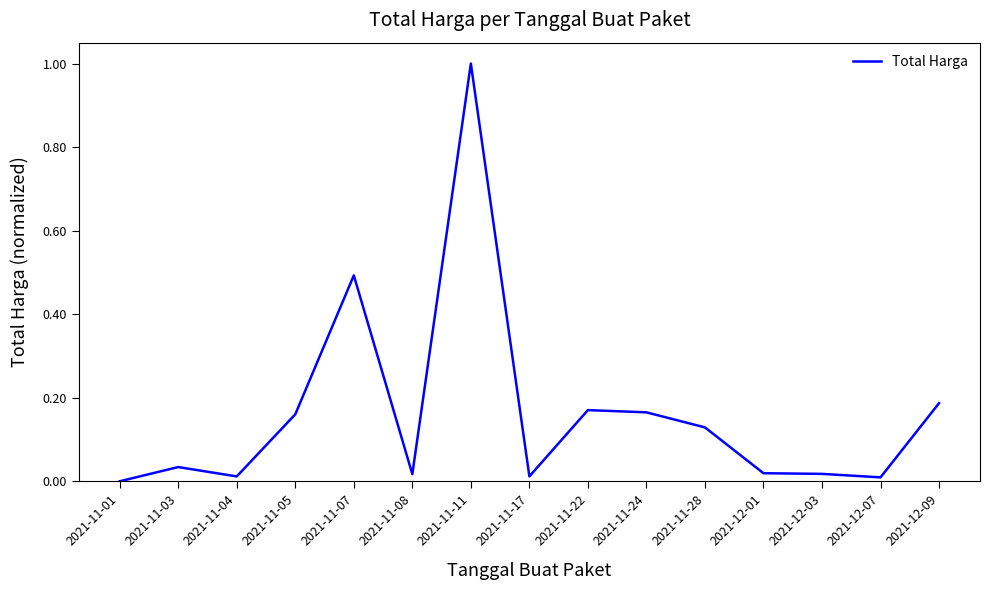

How many categories are shown in the chart?

15